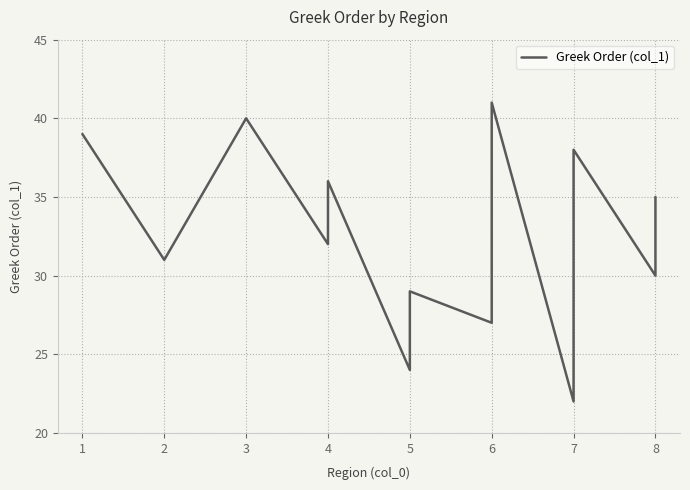

What is the maximum value shown in the chart?

41